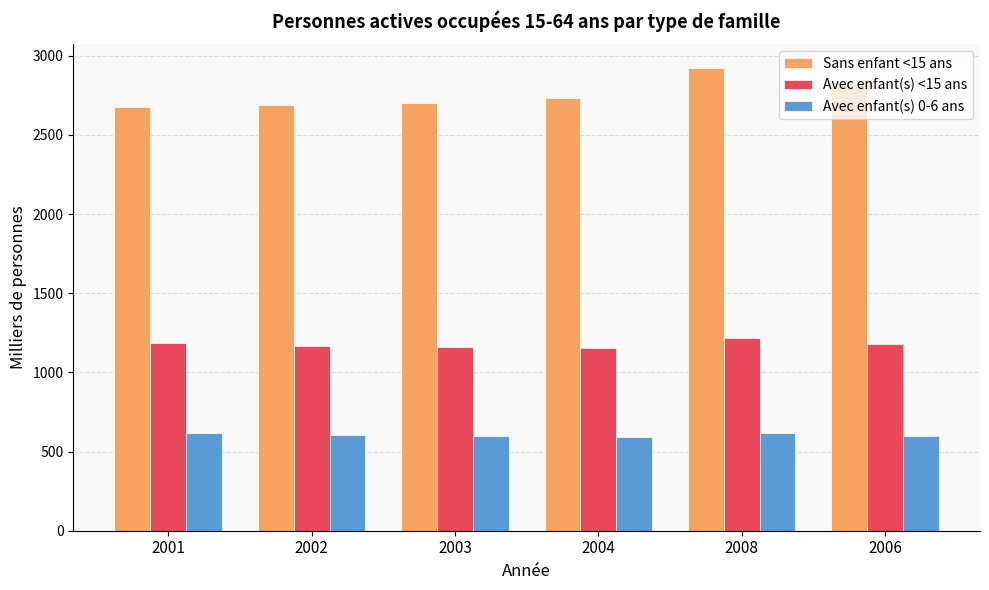

Which series changed the most between 2001 and 2008?

Sans enfant <15 ans